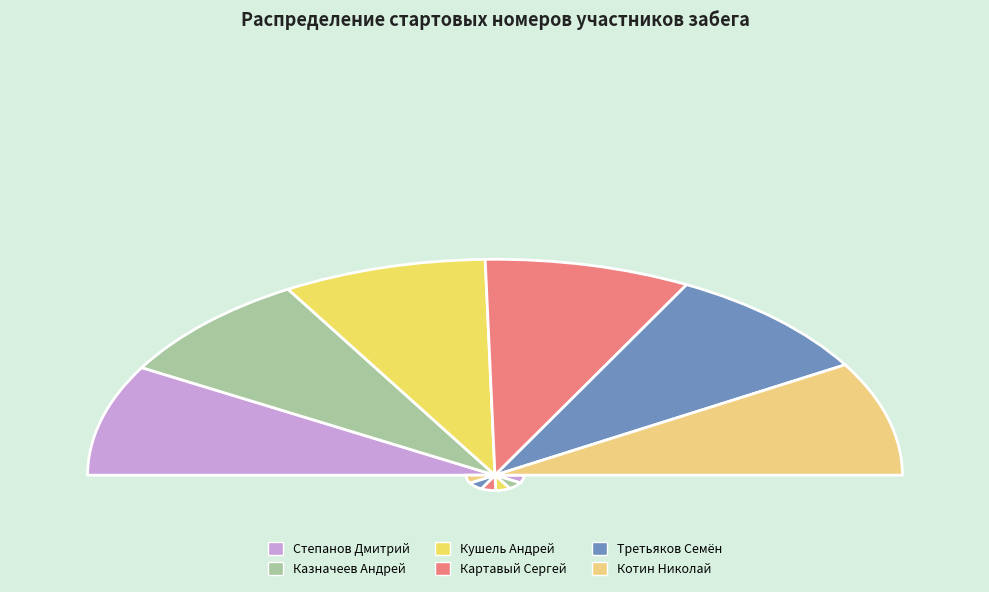

Count the number of slices in the pie.

6